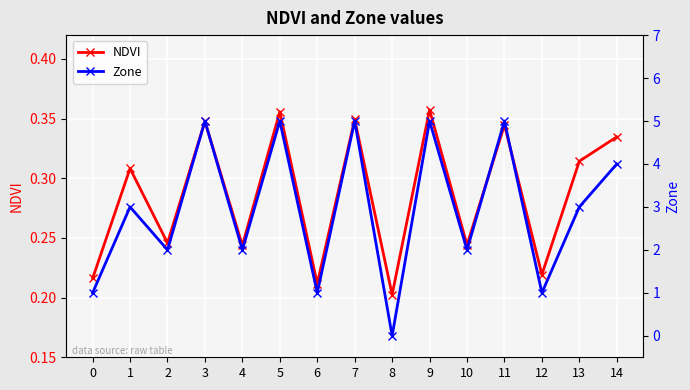

What is the average value of the Zone series?

2.9